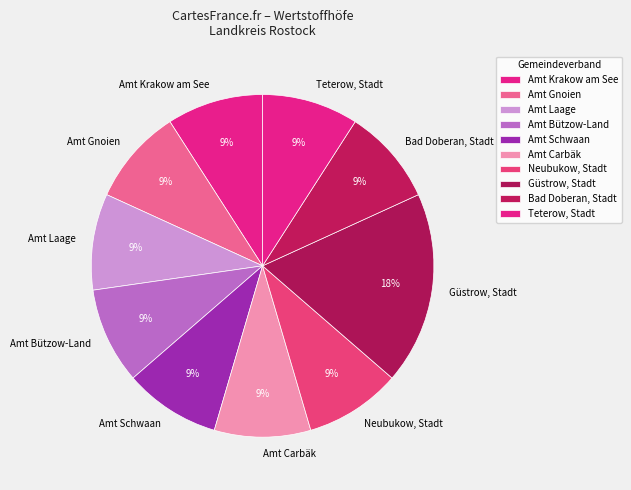

How many slices are in this pie chart?

10